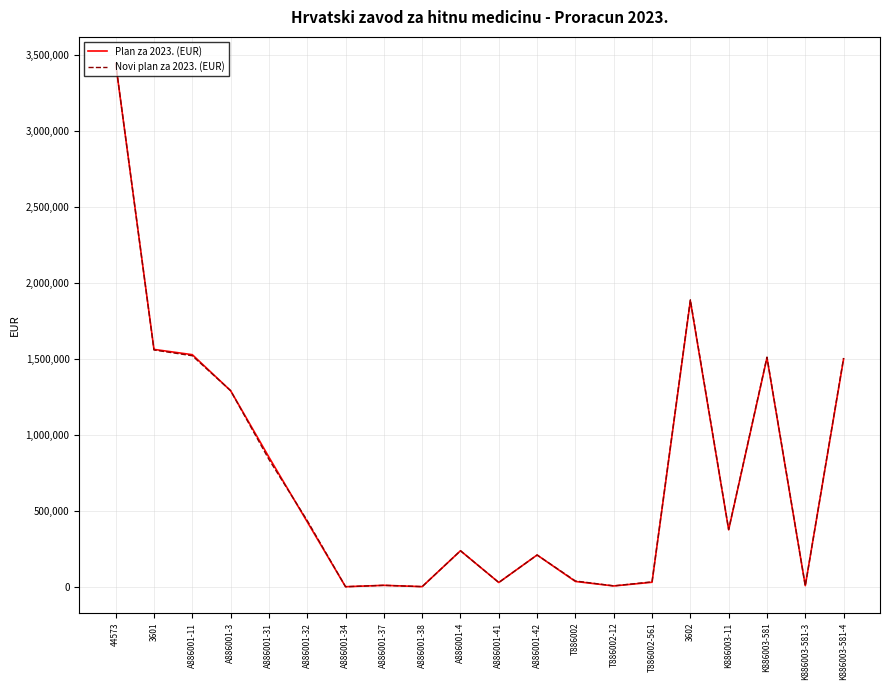

Is the value of Plan za 2023. (EUR) at K886003-11 greater than the value of Novi plan za 2023. (EUR) at 3601?

No